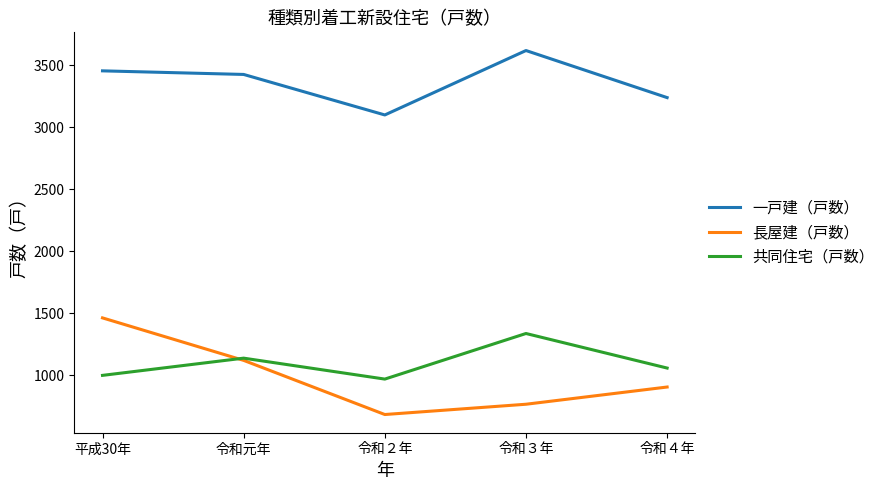

What is the average value of the 一戸建（戸数） series?

3368